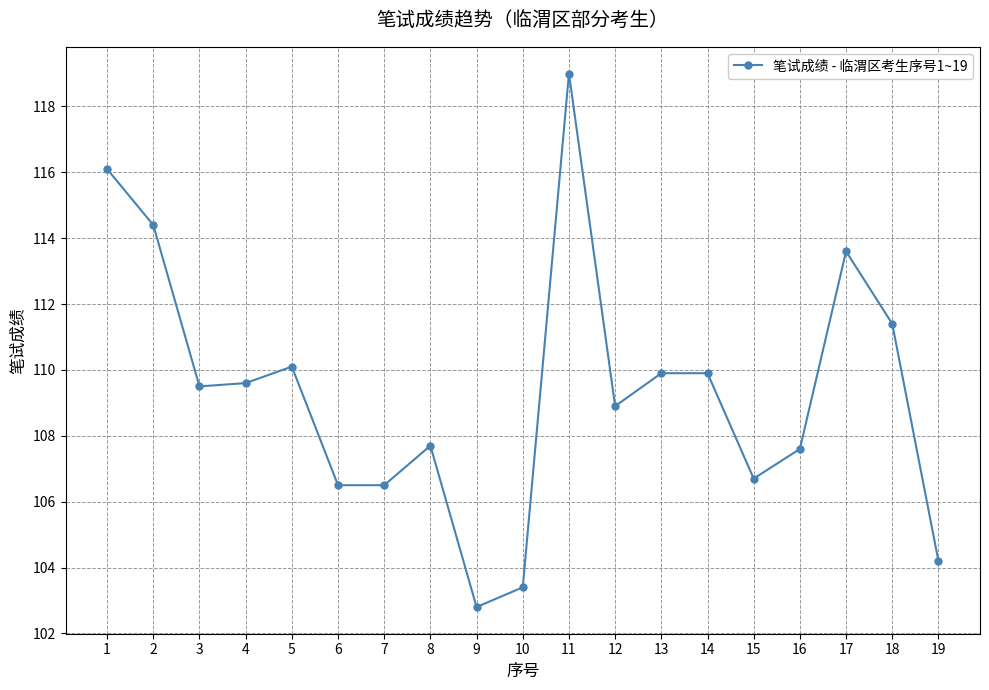

The value at 3 is 109.5. True or false?

True